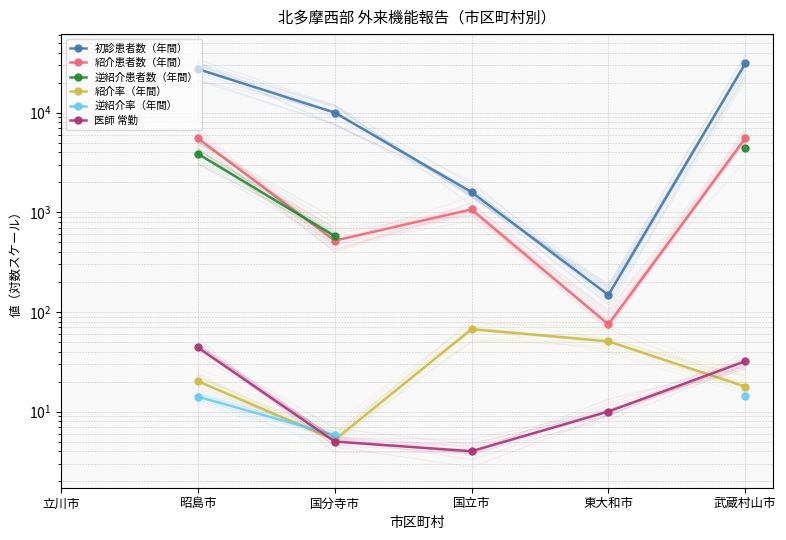

What are all the series names shown in the legend?

初診患者数（年間）, 紹介患者数（年間）, 逆紹介患者数（年間）, 紹介率（年間）, 逆紹介率（年間）, 医師 常勤